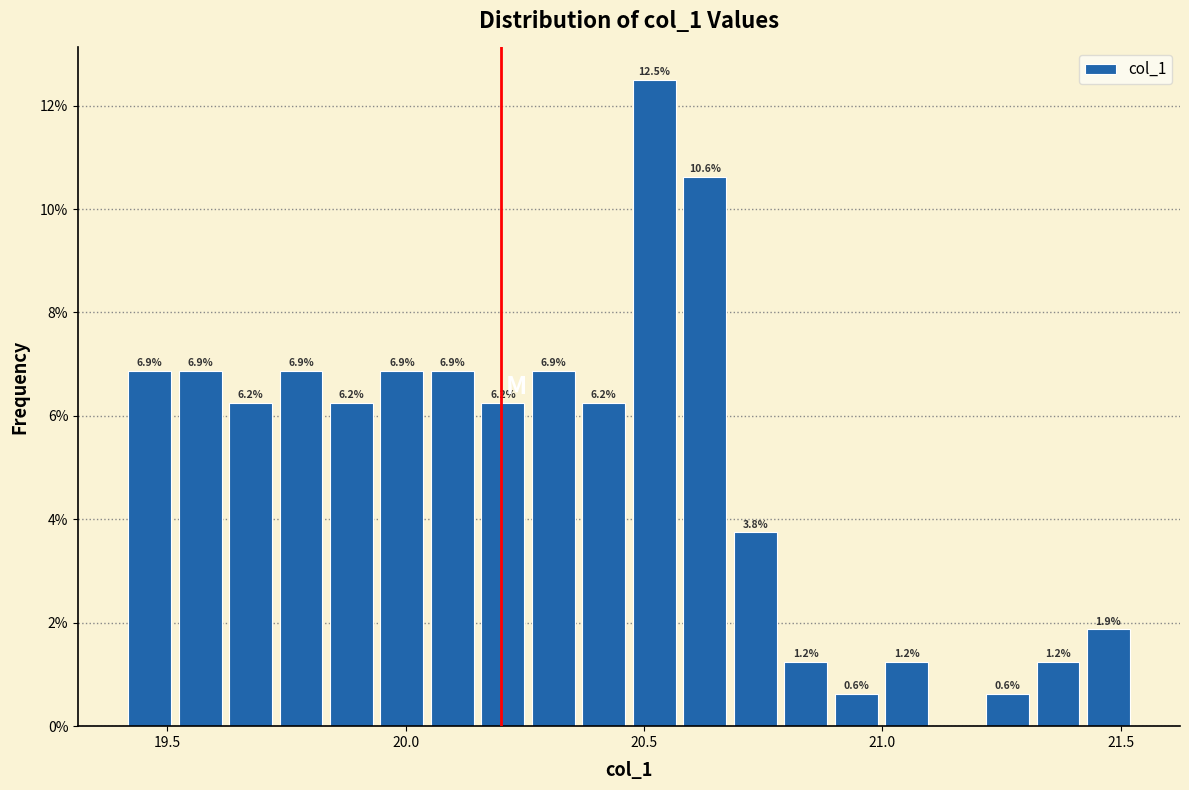

Around what value on the x-axis is the tallest bar? Give the approximate position of its centre, as read against the axis.

20.50